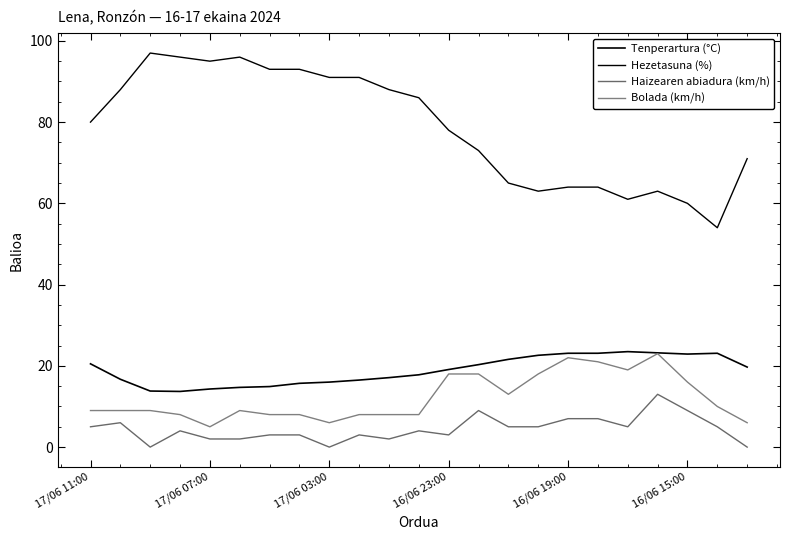

Does the chart have visible grid lines?

No